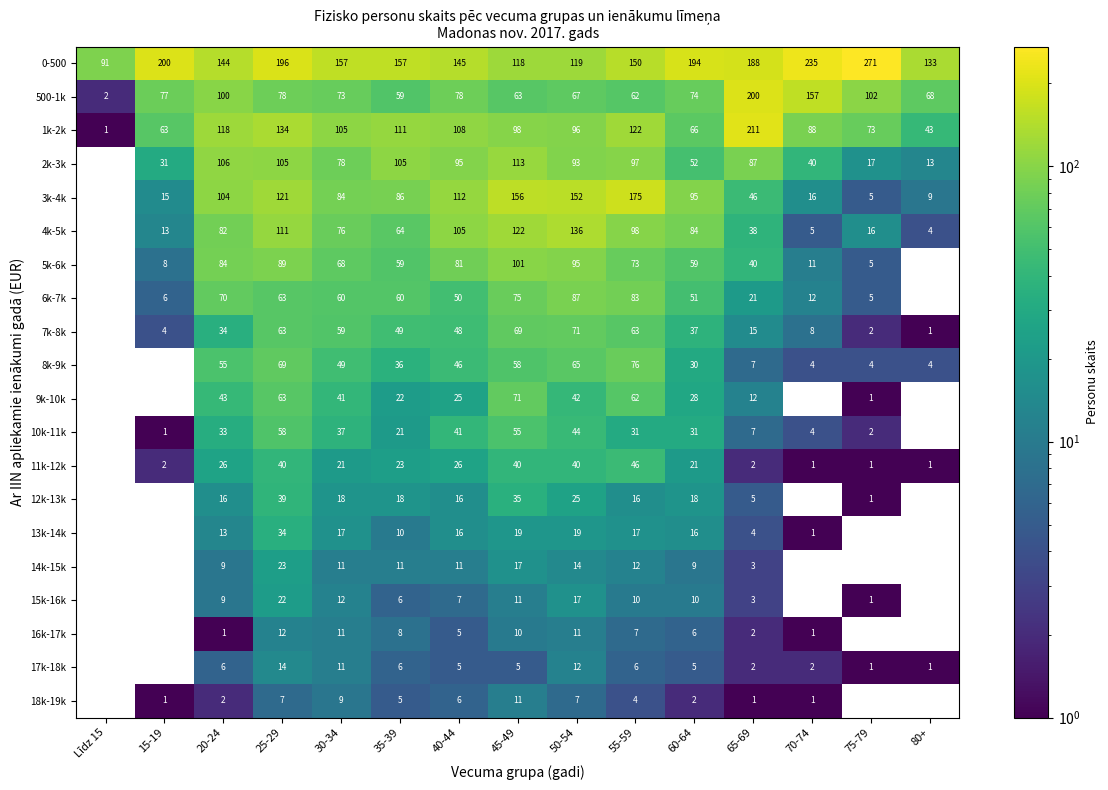

What is the sum of the 7k-8k values at 70-74 and 80+?

9